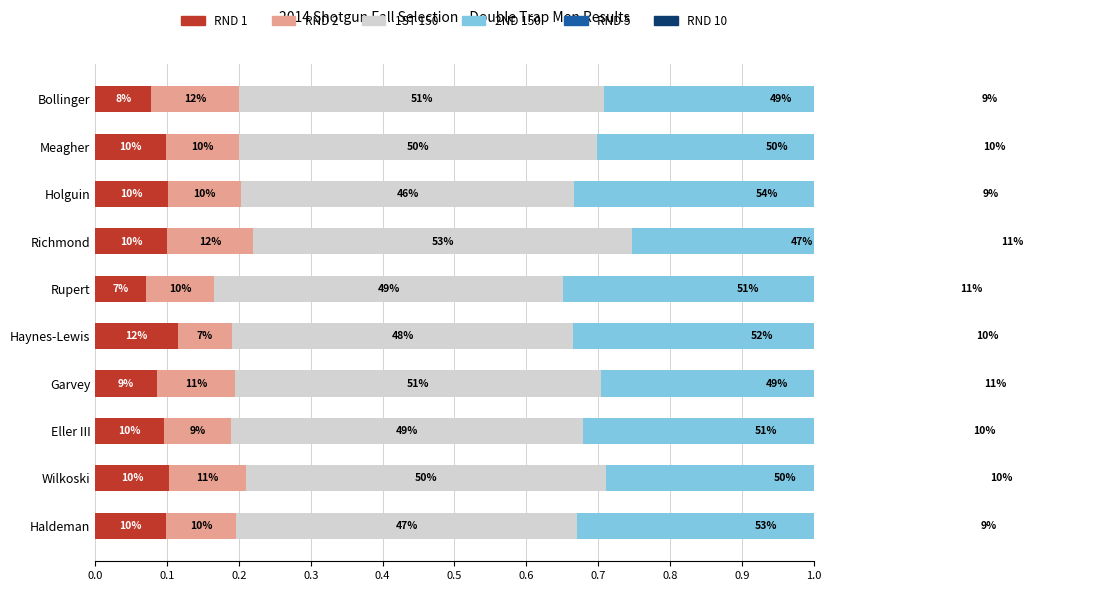

The RND 5 series shows 0.1 at 0.9. True or false?

True